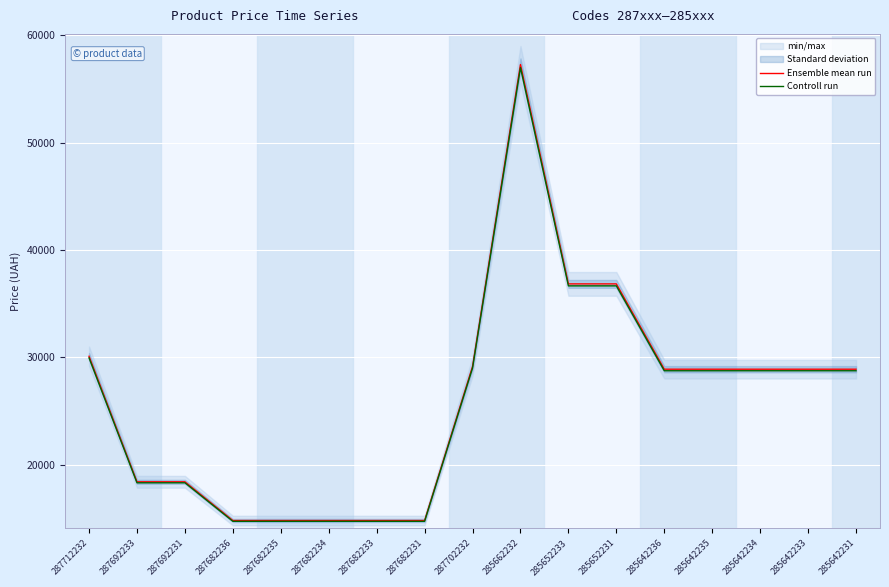

What is the highest value of the Ensemble mean run series?

57258.0